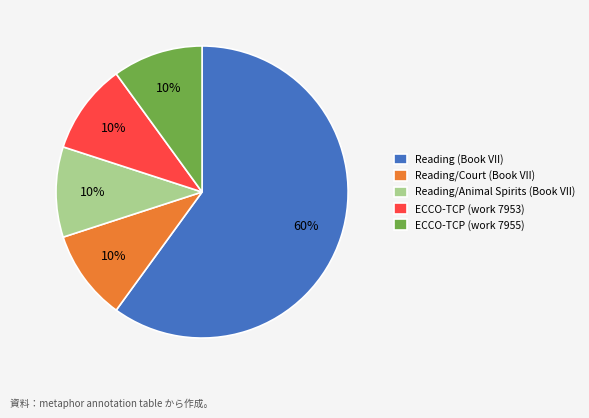

How many segments does this pie chart have?

5